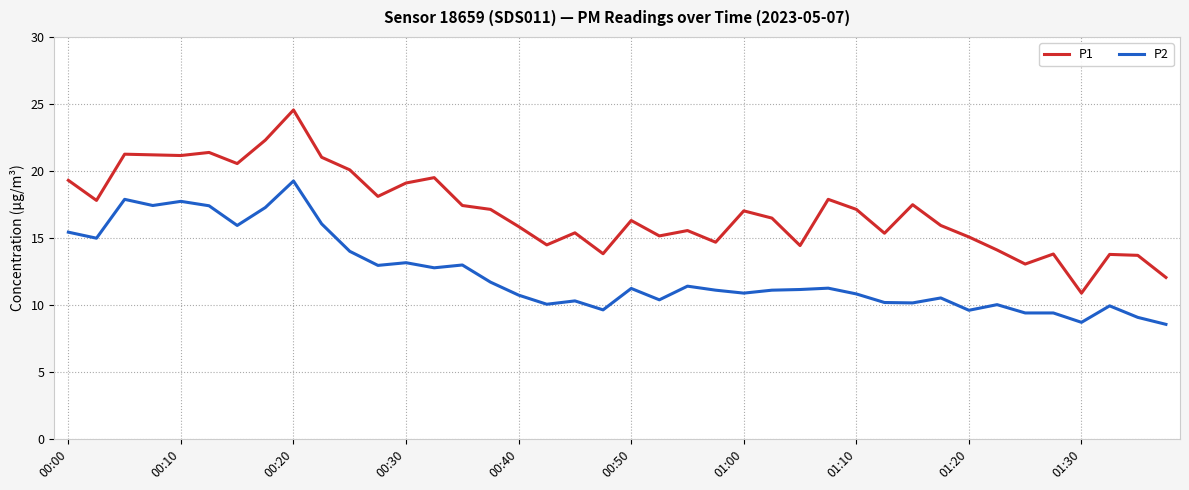

True or false: P2 and P1 cross at least once.

False